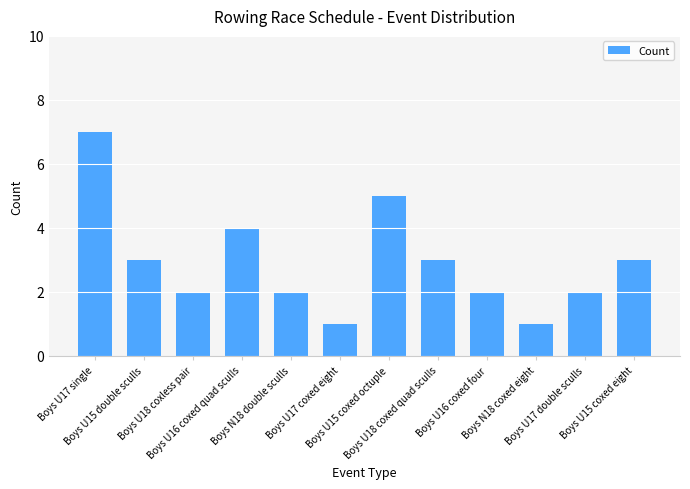

What is the approximate value at Boys U17 coxed eight?

1